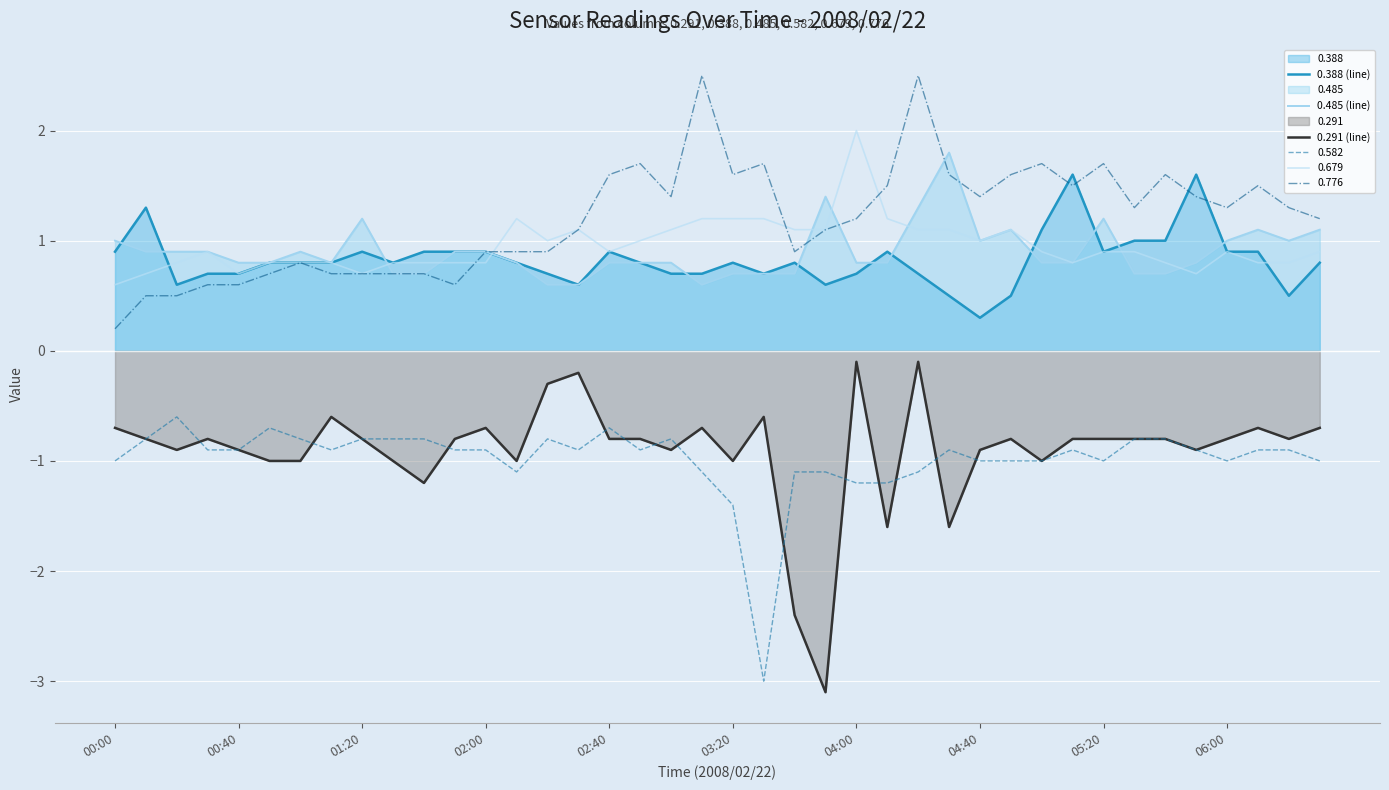

The value of 0.485 (line) at 21 is 1.0. True or false?

False